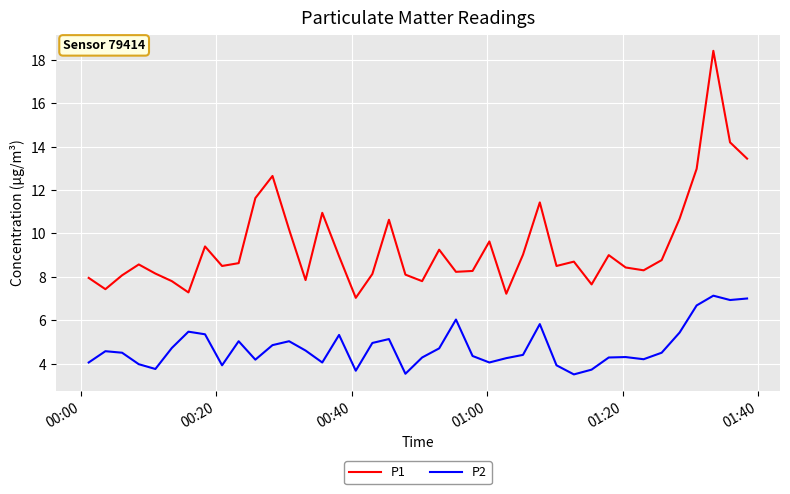

What is the average value of the P1 series?

9.4